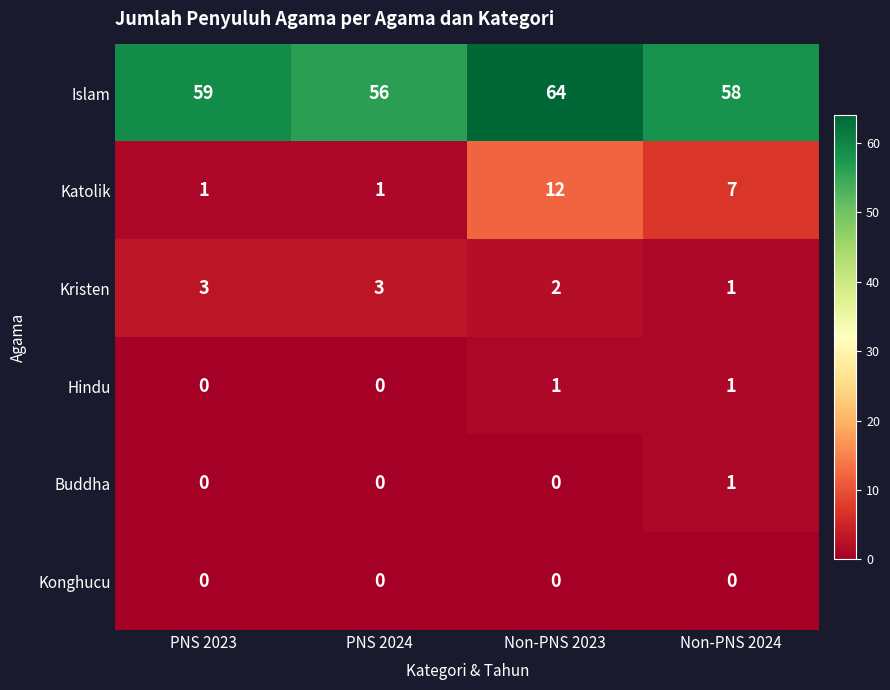

True or false: Buddha has a value of -1 at Non-PNS 2023.

False